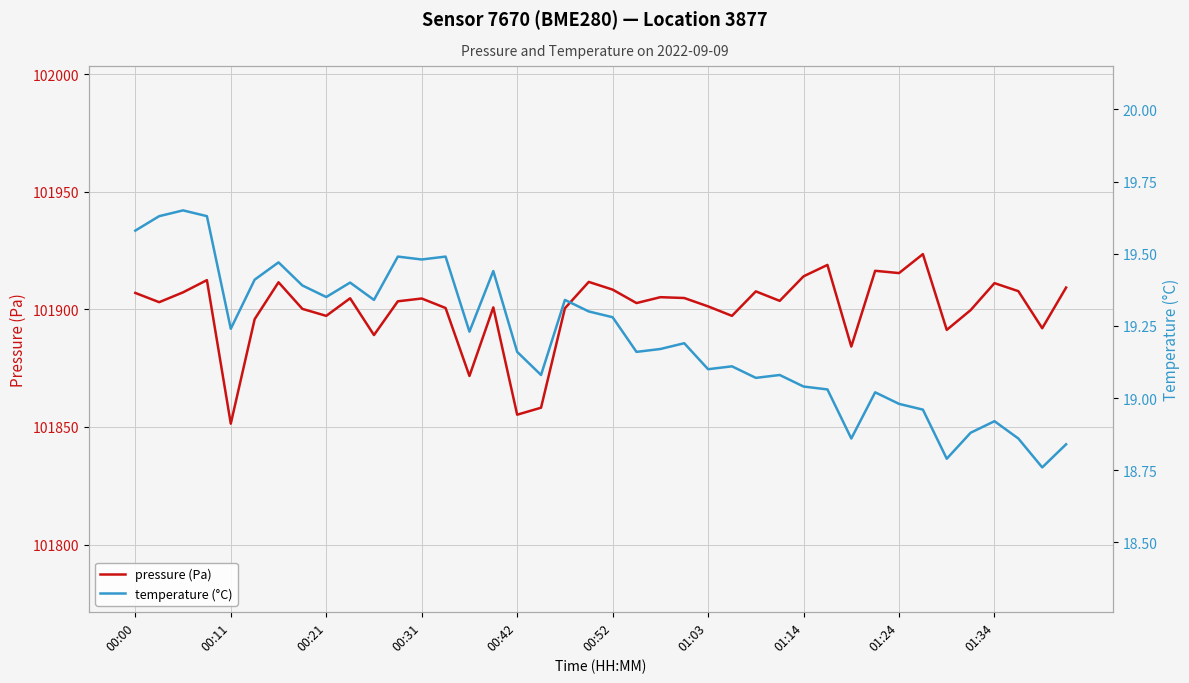

Between 26 and 33, which series saw the biggest shift?

pressure (Pa)